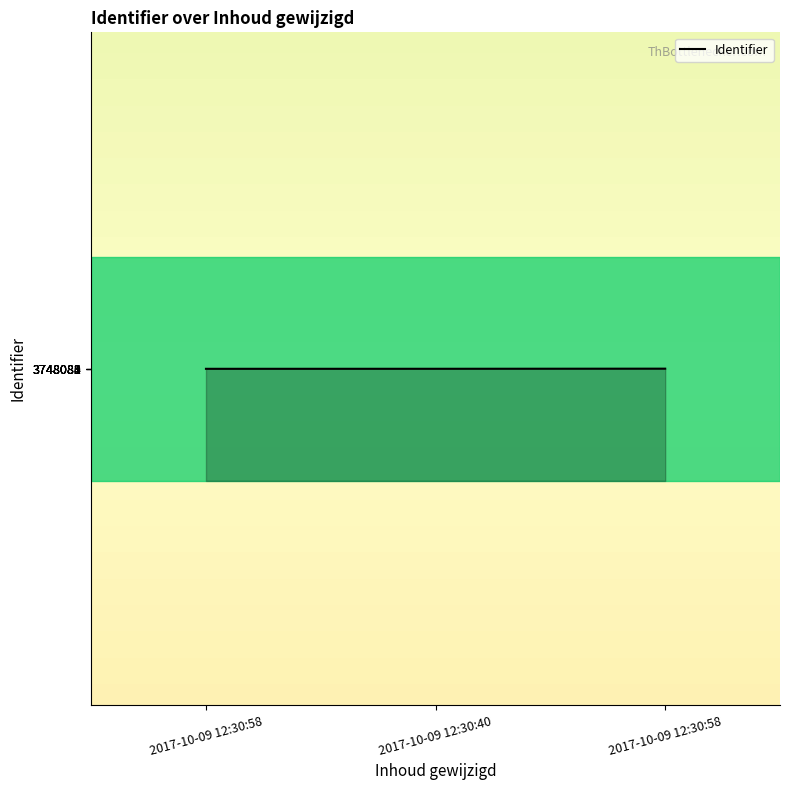

Rank the categories by value from lowest to highest.

2017-10-09 12:30:58, 2017-10-09 12:30:40, 2017-10-09 12:30:58